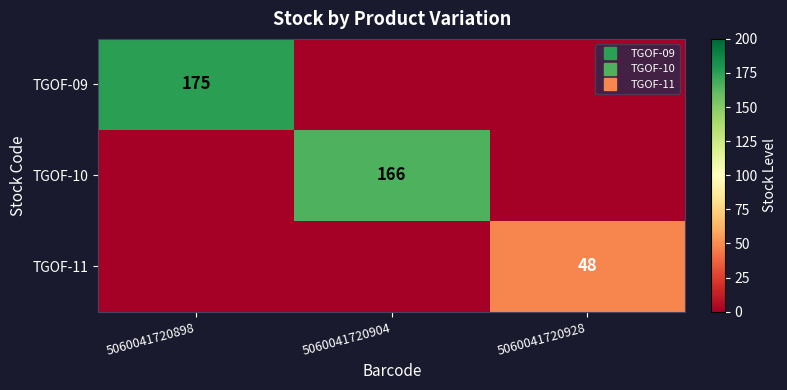

What is the spread (max minus min) of values at 5060041720928?

48